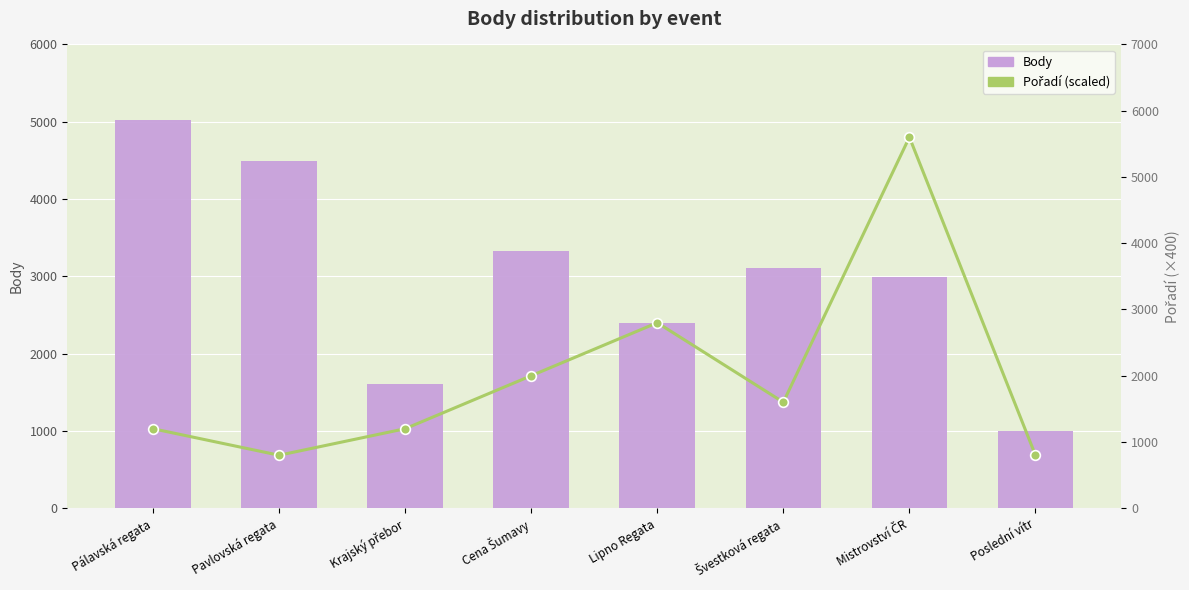

What value does the Pořadí (scaled) series have at Poslední vítr?

800